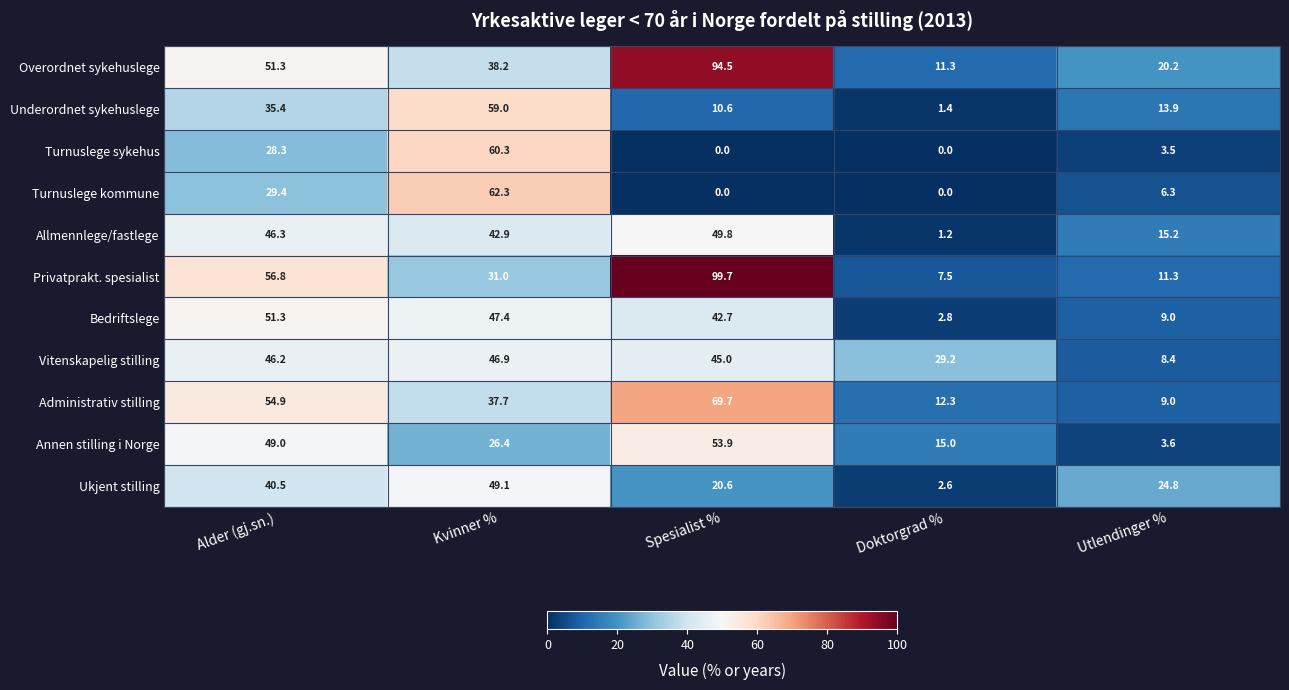

List the labels in order of Ukjent stilling value, smallest first.

Doktorgrad %, Spesialist %, Utlendinger %, Alder (gj.sn.), Kvinner %